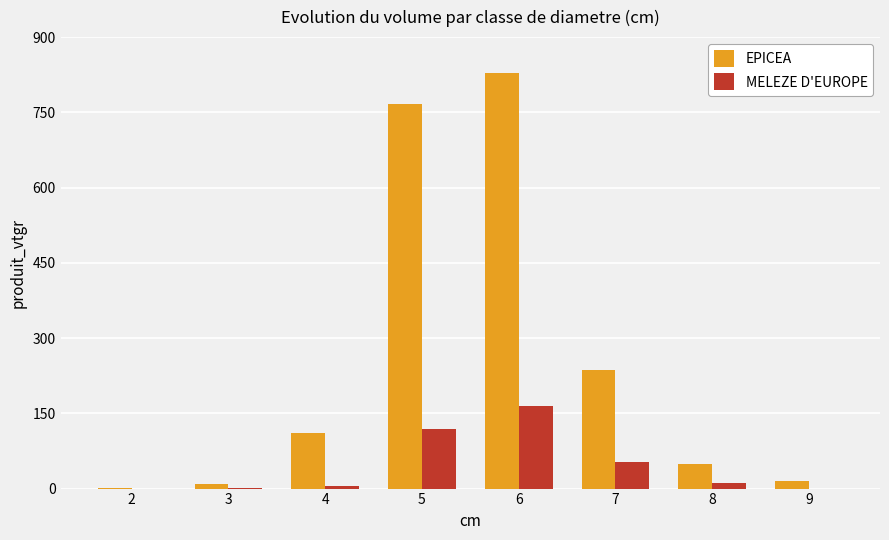

Between 7 and 9, which series saw the biggest shift?

EPICEA